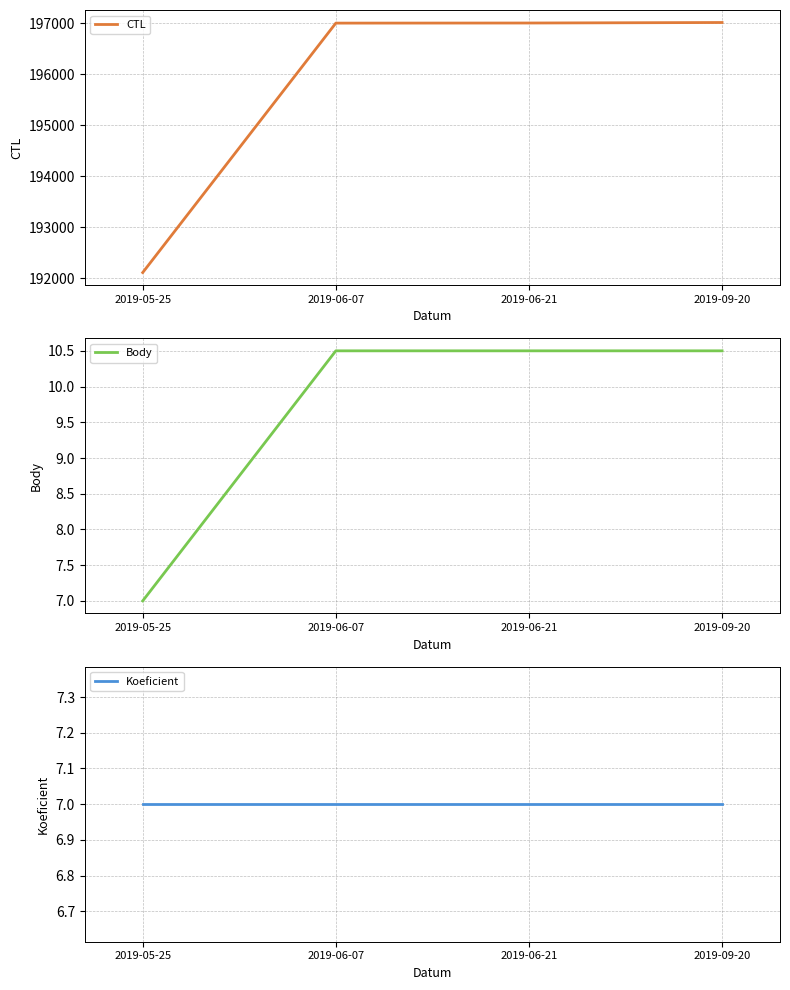

What is the difference between the second highest and minimum values in the CTL series?

4892